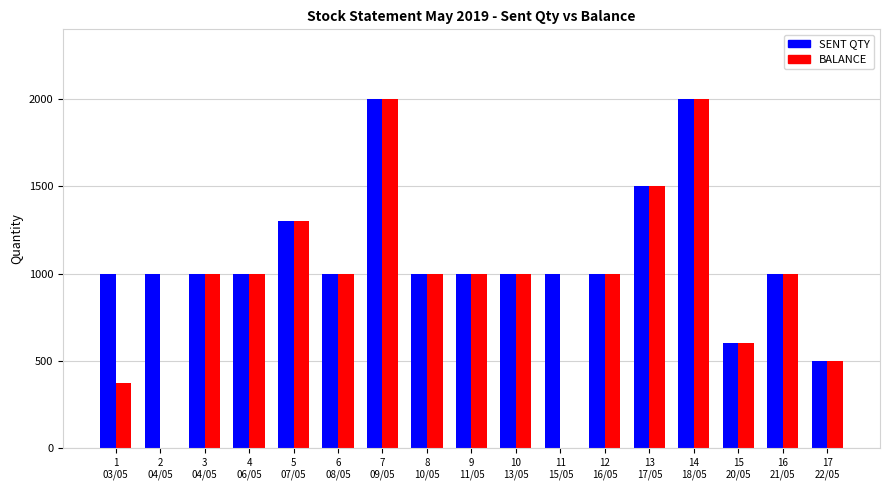

What is the sum of all BALANCE values?

16274